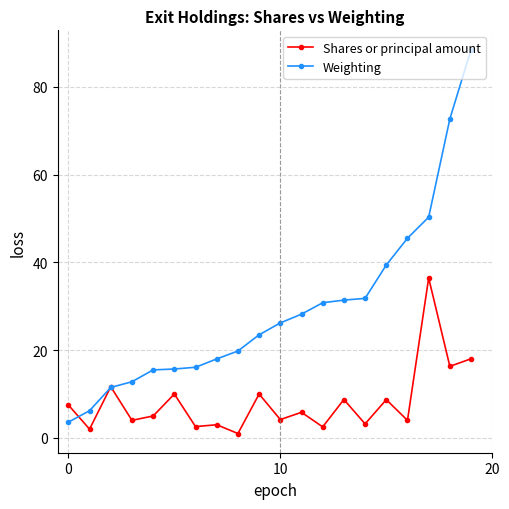

What is the value of the Weighting point at the 2nd from the left?

6.2